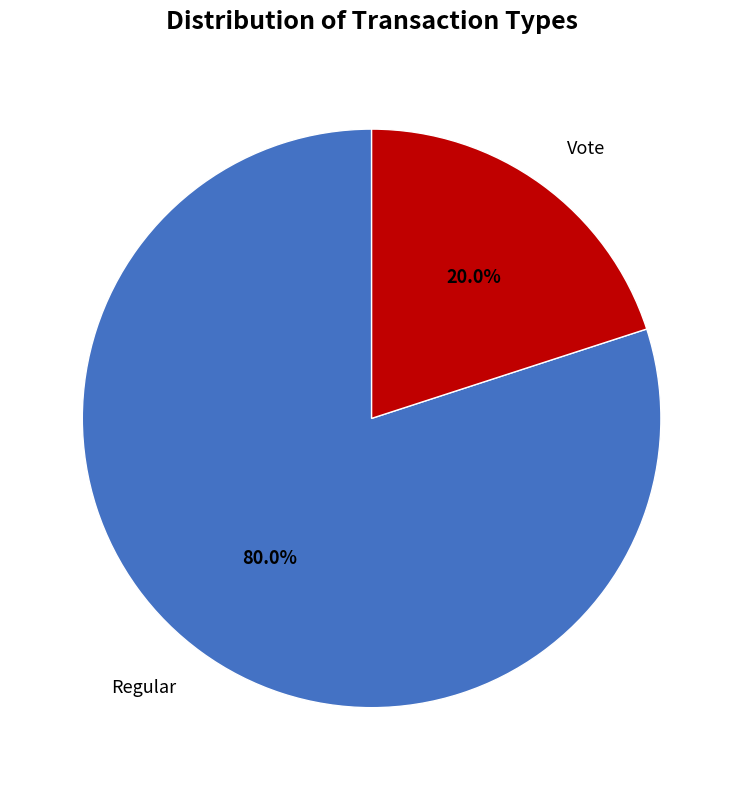

Does any single category account for the majority?

Yes